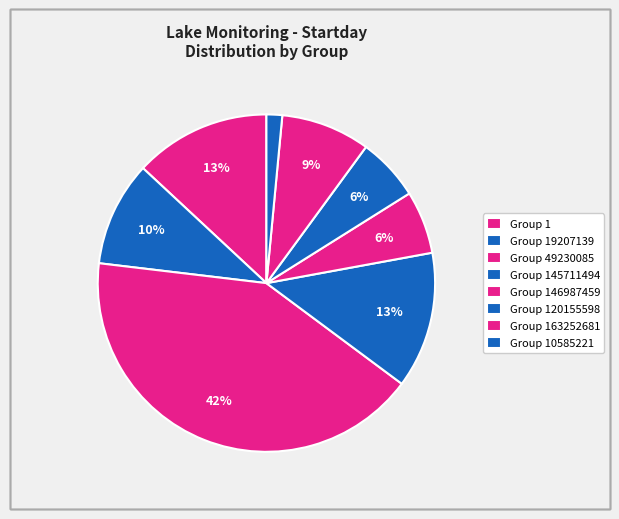

How many segments does this pie chart have?

8